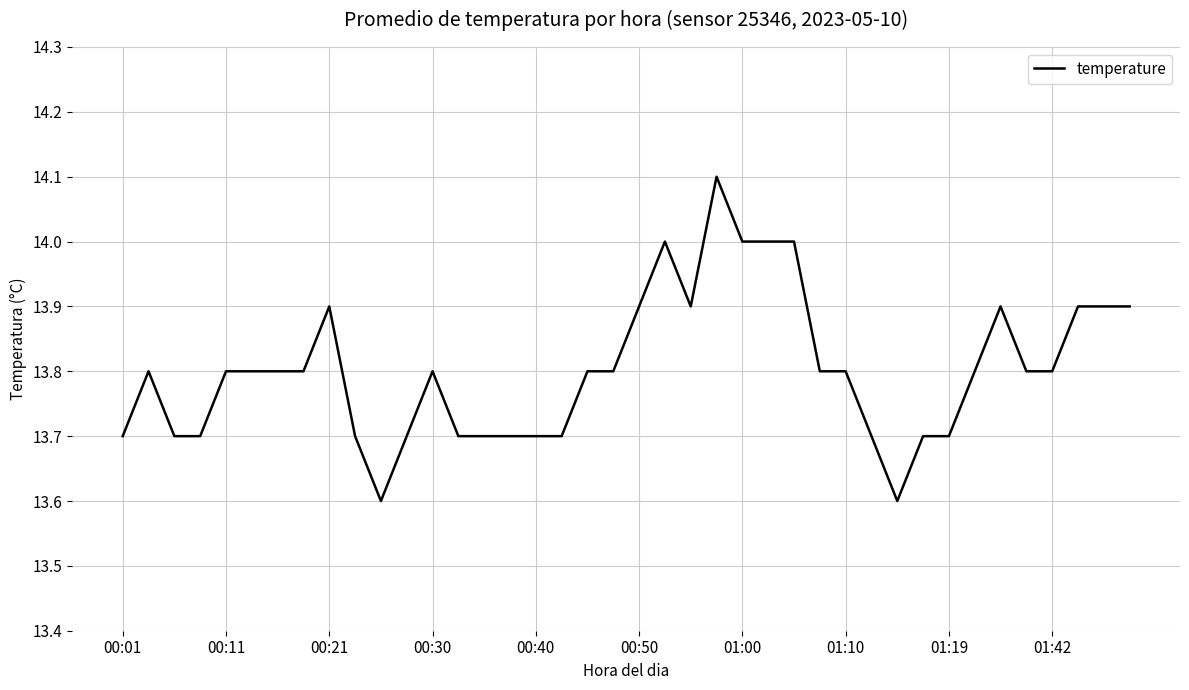

How many lines are shown in the chart?

1